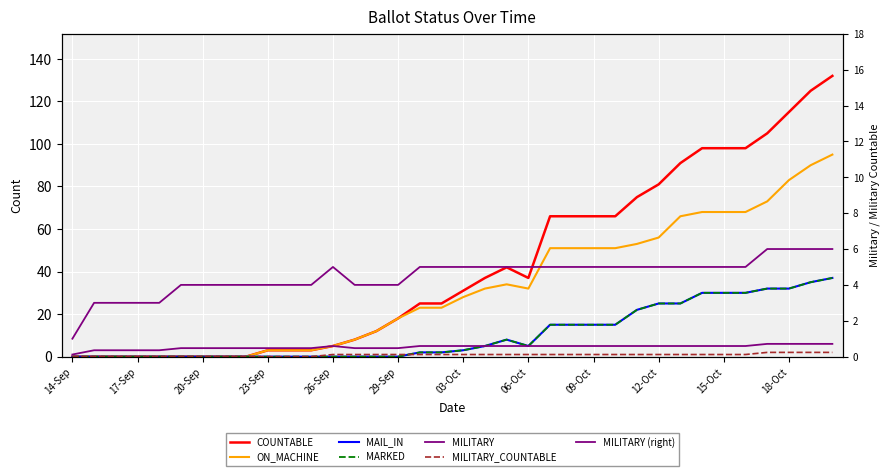

What position from the right is 26-Sep?

24